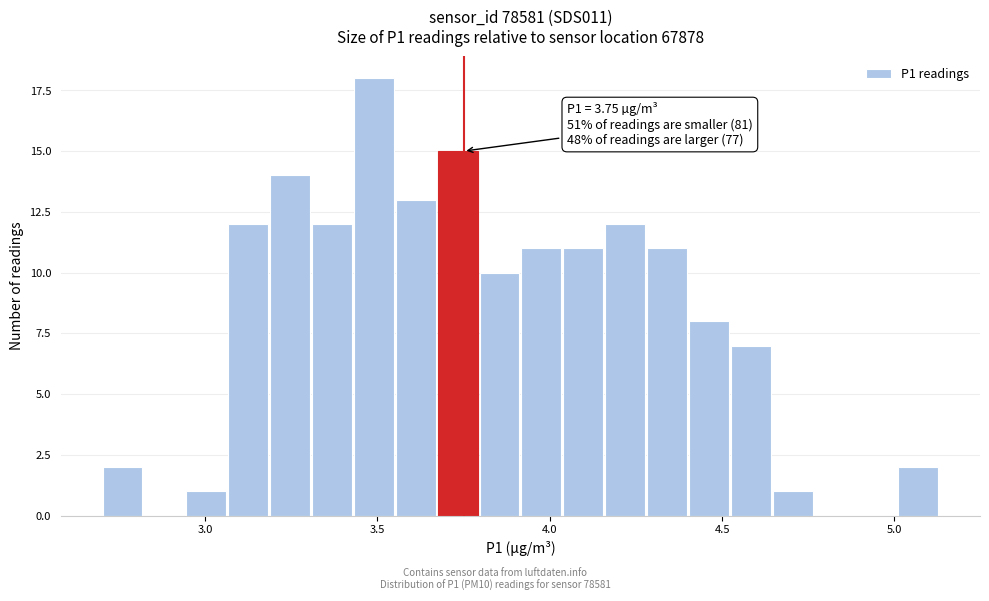

Around what value on the x-axis is the tallest bar? Give the approximate position of its centre, as read against the axis.

3.50